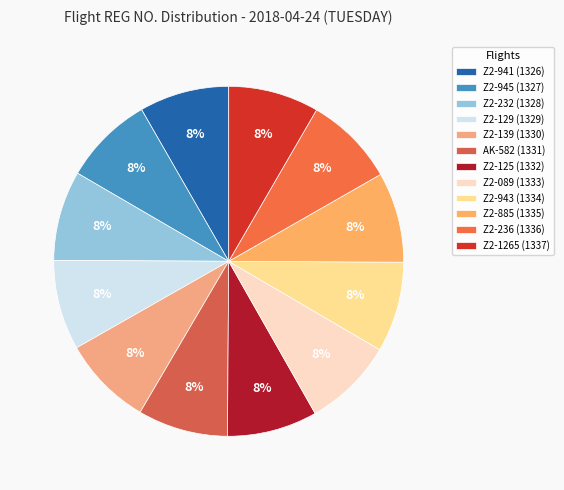

To the nearest percent, what is the combined percentage of Z2-089 and Z2-945?

17%